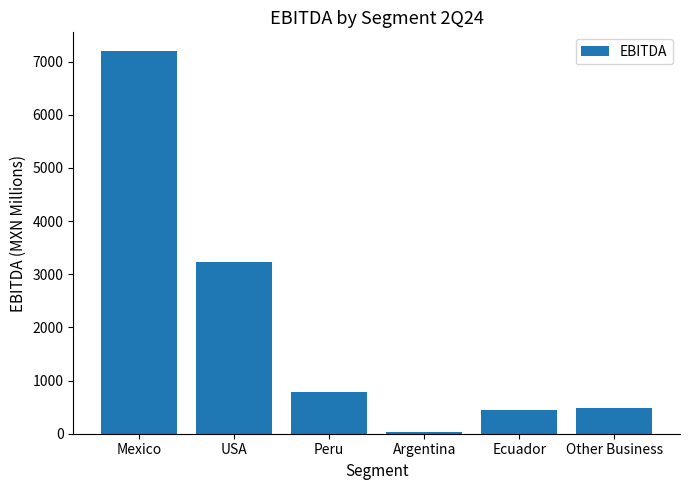

Which label corresponds to the smallest value in the chart?

Argentina